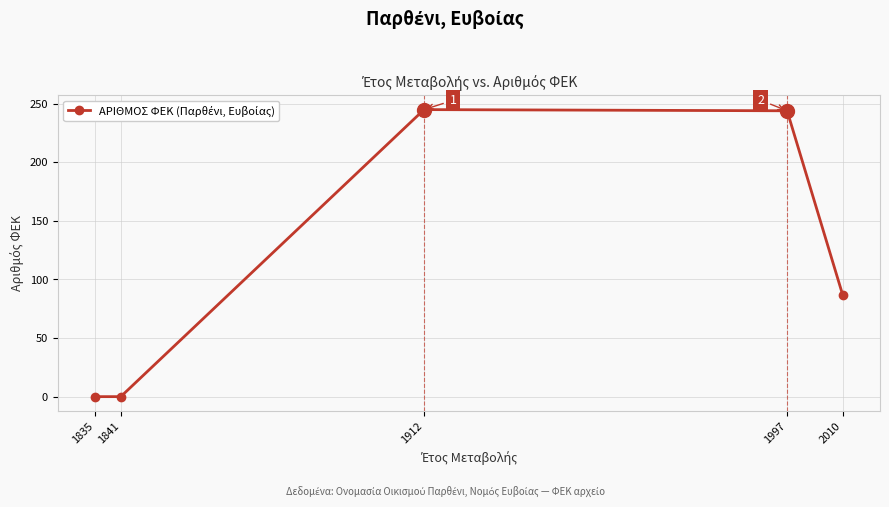

How many points are higher than both their immediate neighbors (excluding endpoints)?

1